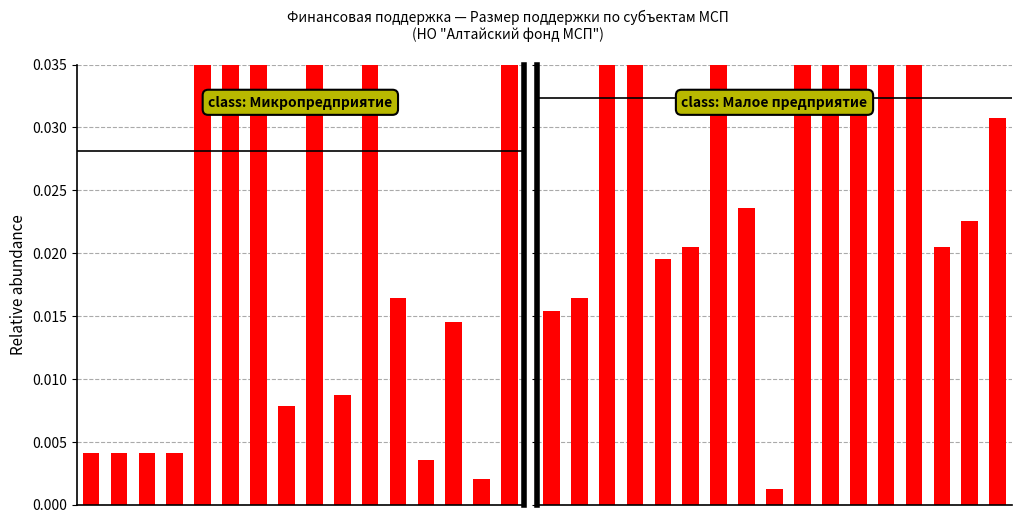

Rank the categories by value from lowest to highest.

8, 0, 1, 4, 5, 14, 15, 7, 16, 10, 3, 6, 13, 9, 11, 12, 2